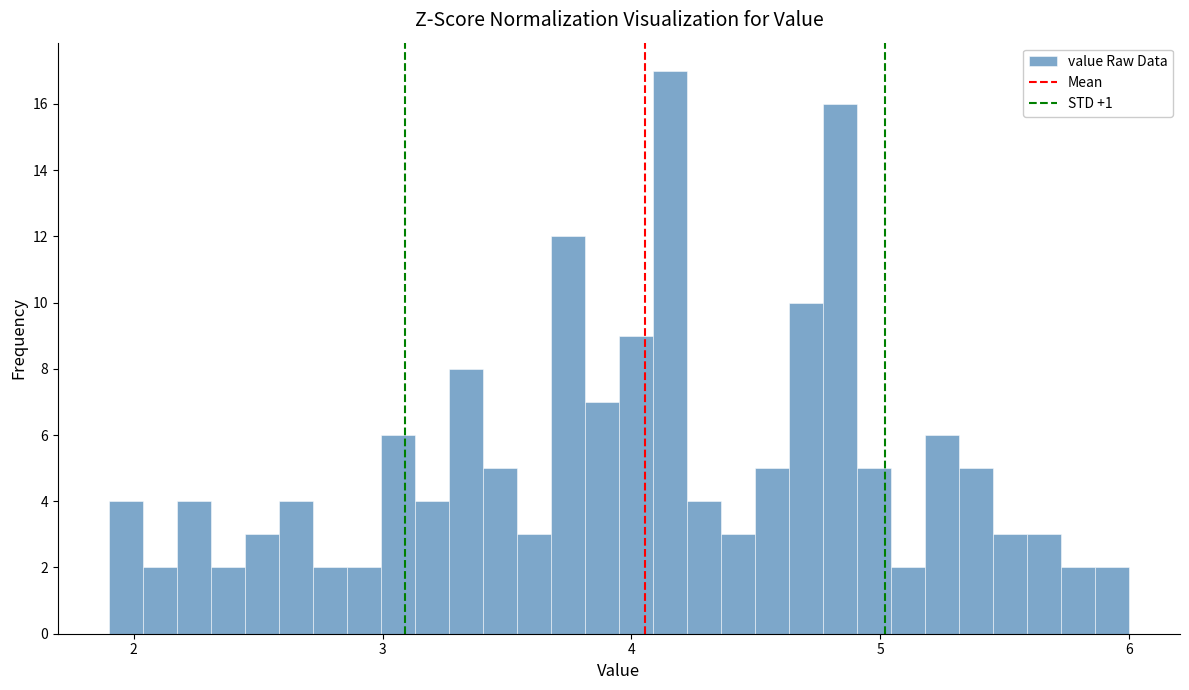

Around what value on the x-axis is the tallest bar? Give the approximate position of its centre, as read against the axis.

4.2